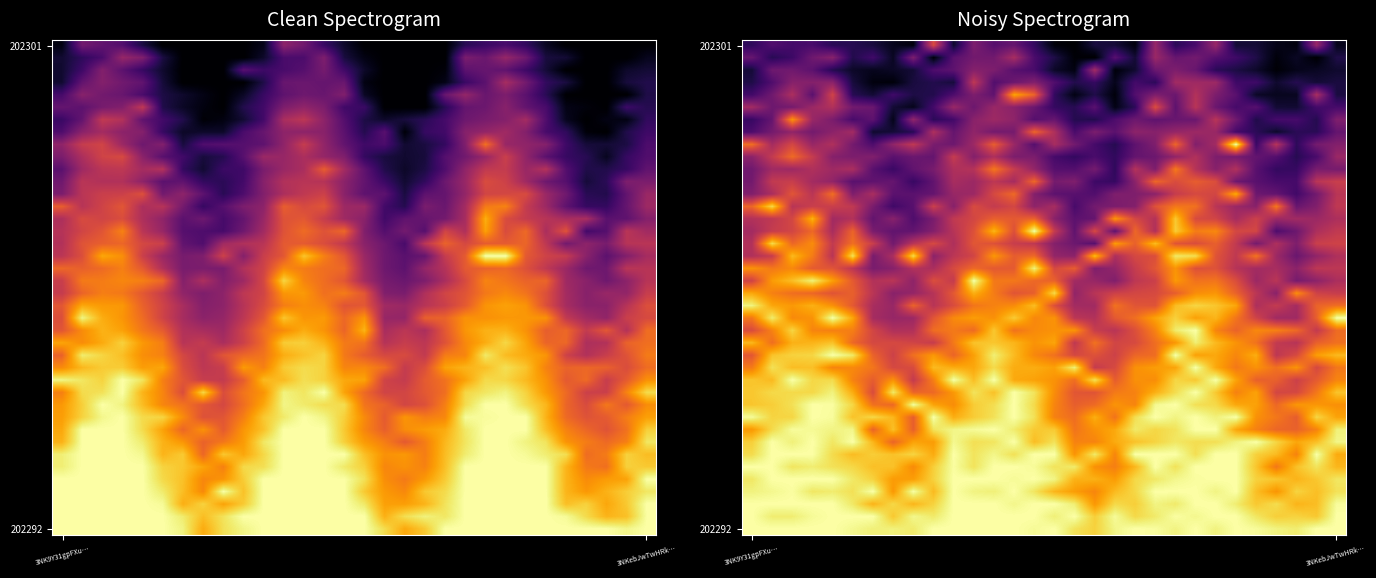

Count the number of data series in this chart.

40